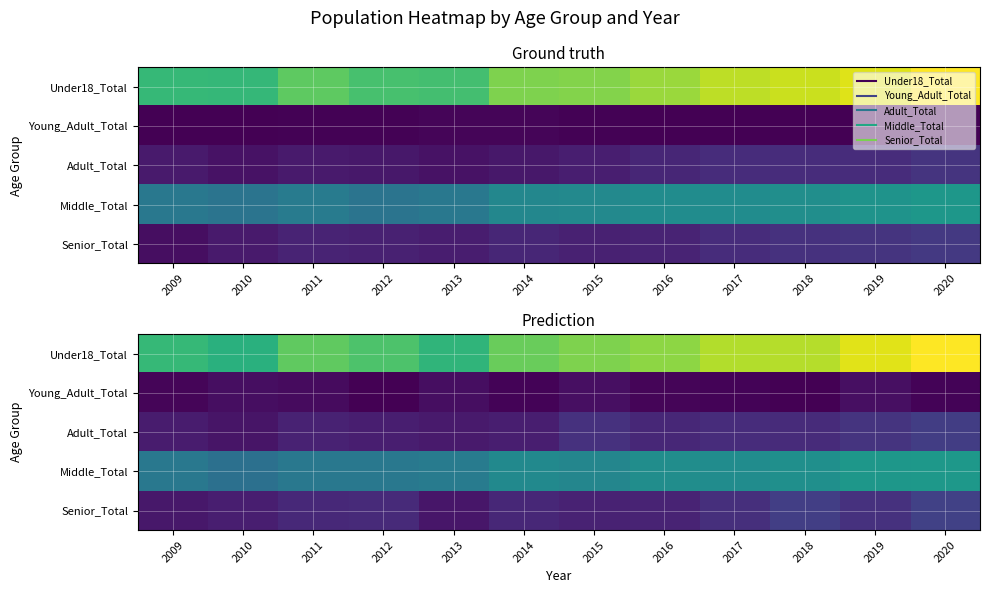

What is the approximate value of Under18_Total at 2020?

149.3